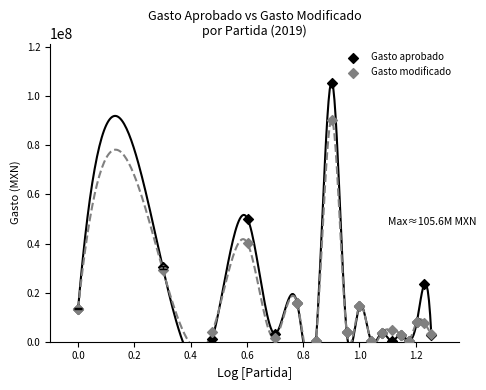

What are all the series names shown in the legend?

Gasto aprobado, Gasto modificado